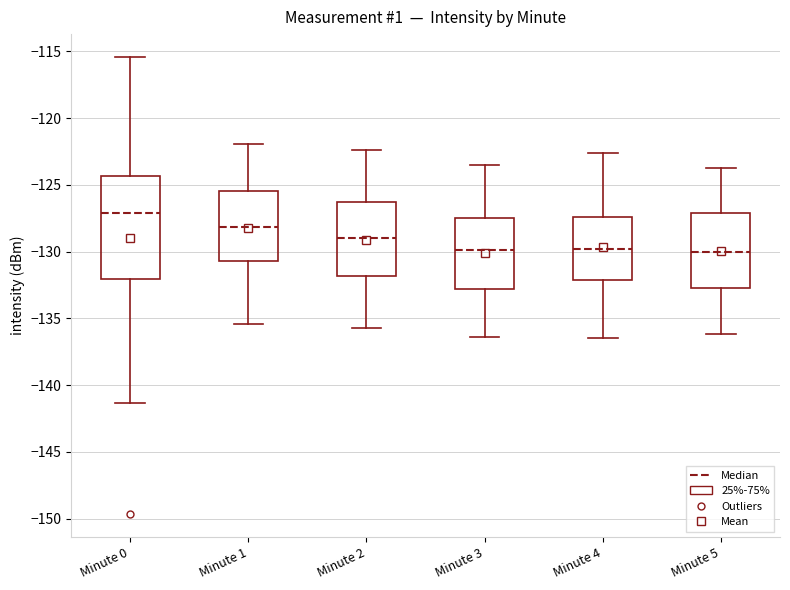

Reading left to right, transcribe this box plot: for each box, give where its median line is, the range the box spans, and where its two whiskers end, as read against the y-axis. The values are not printed on the chart, so give them approximately, as read against the axis.

Minute 0: median -127.0, box -132.0 to -124.5, whiskers -141.5 to -115.5
Minute 1: median -128.0, box -130.5 to -125.5, whiskers -135.5 to -122.0
Minute 2: median -129.0, box -132.0 to -126.5, whiskers -135.5 to -122.5
Minute 3: median -130.0, box -133.0 to -127.5, whiskers -136.5 to -123.5
Minute 4: median -130.0, box -132.0 to -127.5, whiskers -136.5 to -122.5
Minute 5: median -130.0, box -132.5 to -127.0, whiskers -136.0 to -123.5